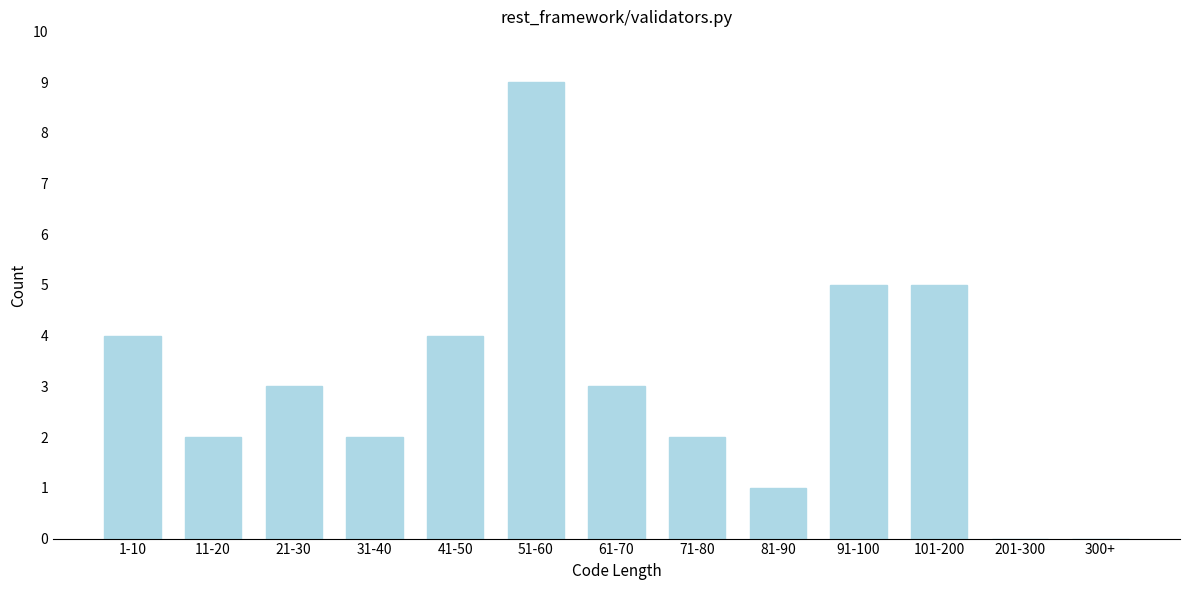

Reading left to right, extract all data points from this chart.

1-10=4	11-20=2	21-30=3	31-40=2	41-50=4	51-60=9	61-70=3	71-80=2	81-90=1	91-100=5	101-200=5	201-300=0	300+=0